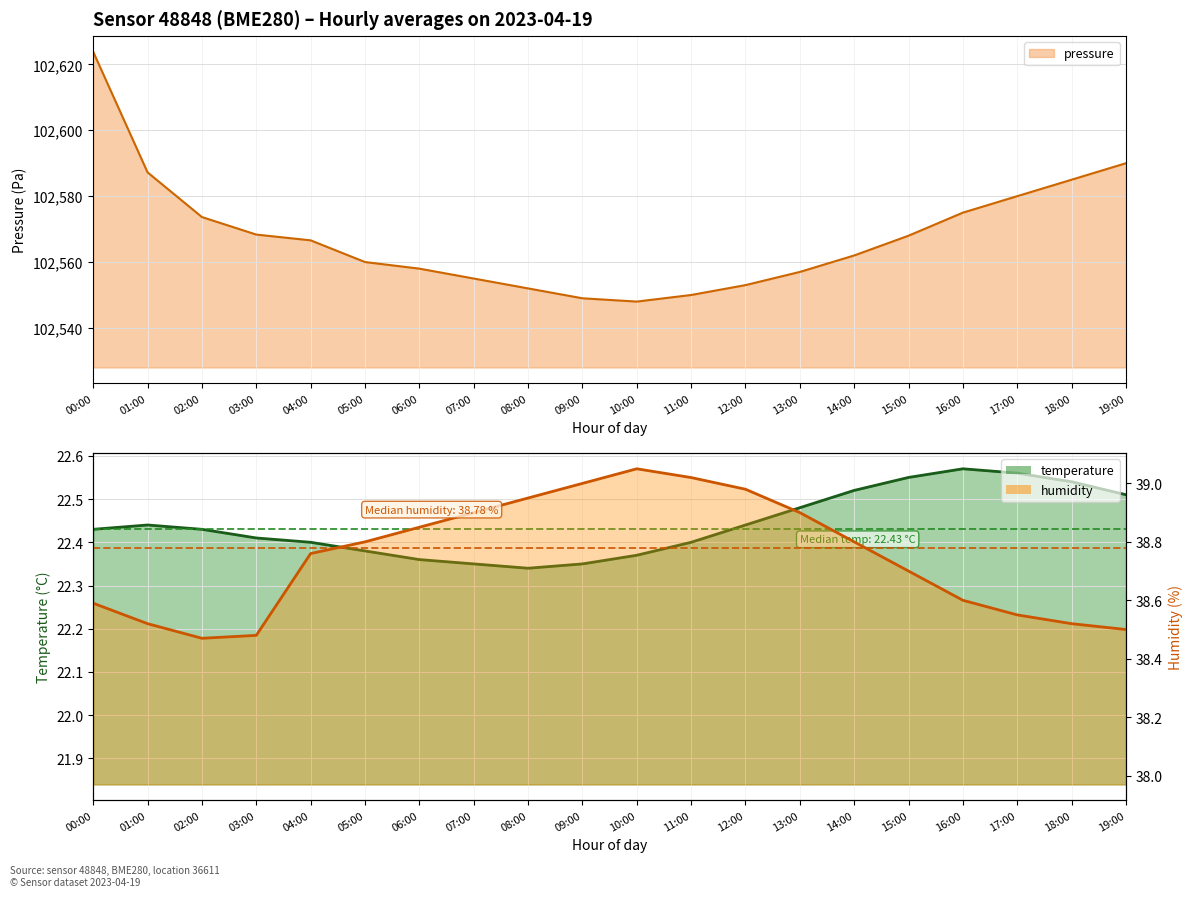

At 18:00, list the series in order from largest to smallest.

pressure, humidity, temperature